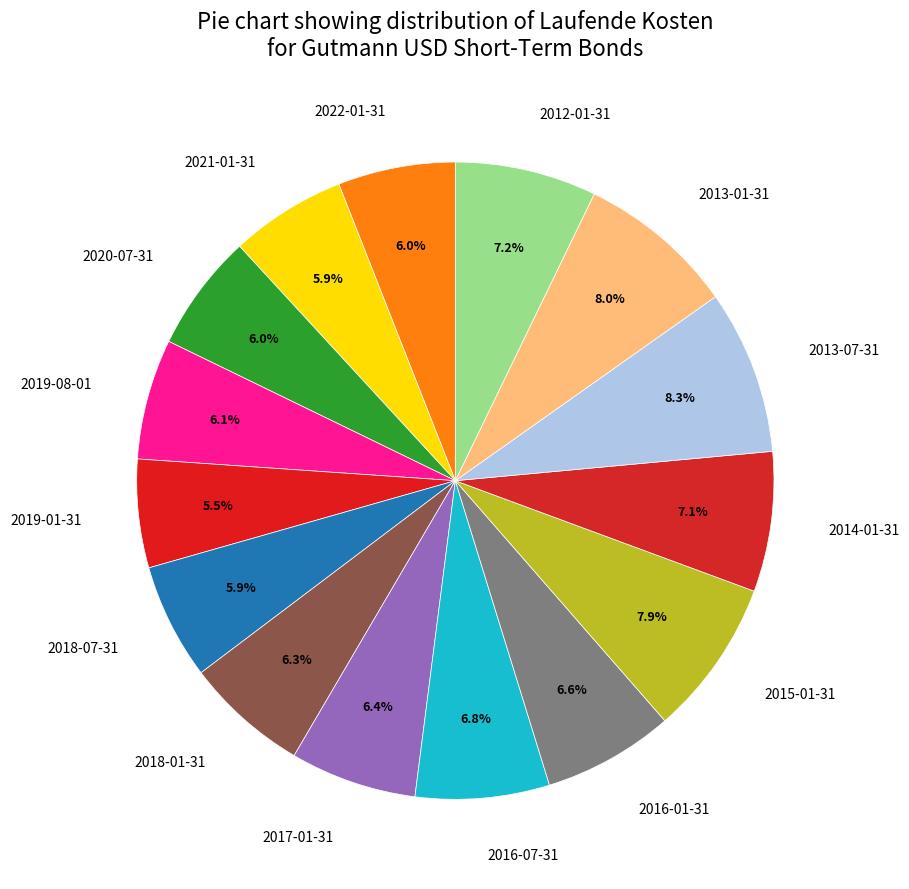

Does 2012-01-31 account for over 50% of the chart?

No